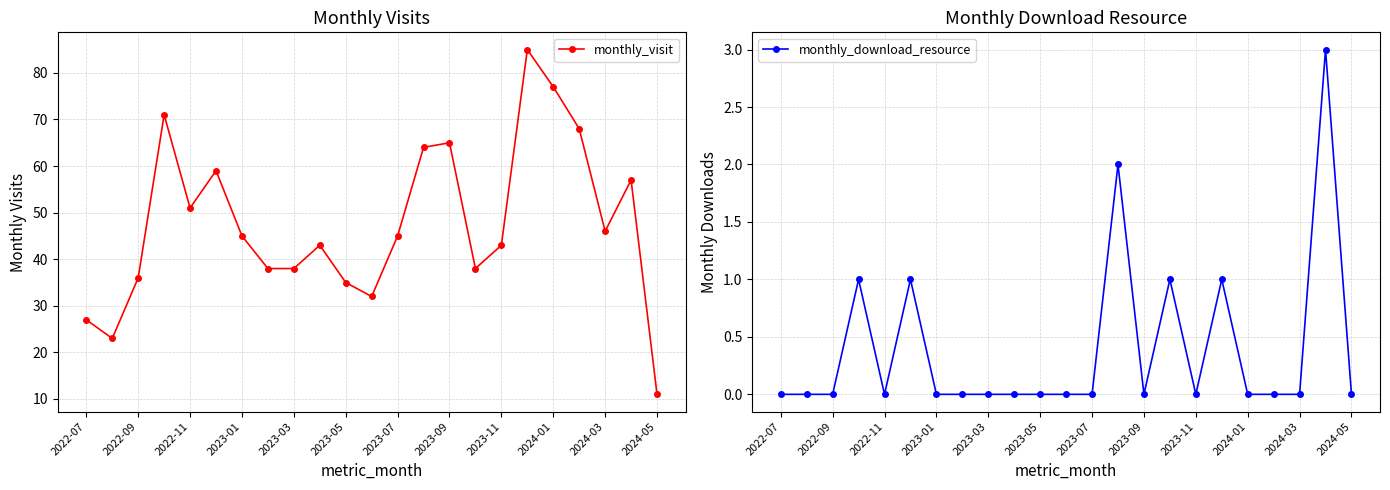

True or false: monthly_visit has more than 2 points higher than both neighbors.

True